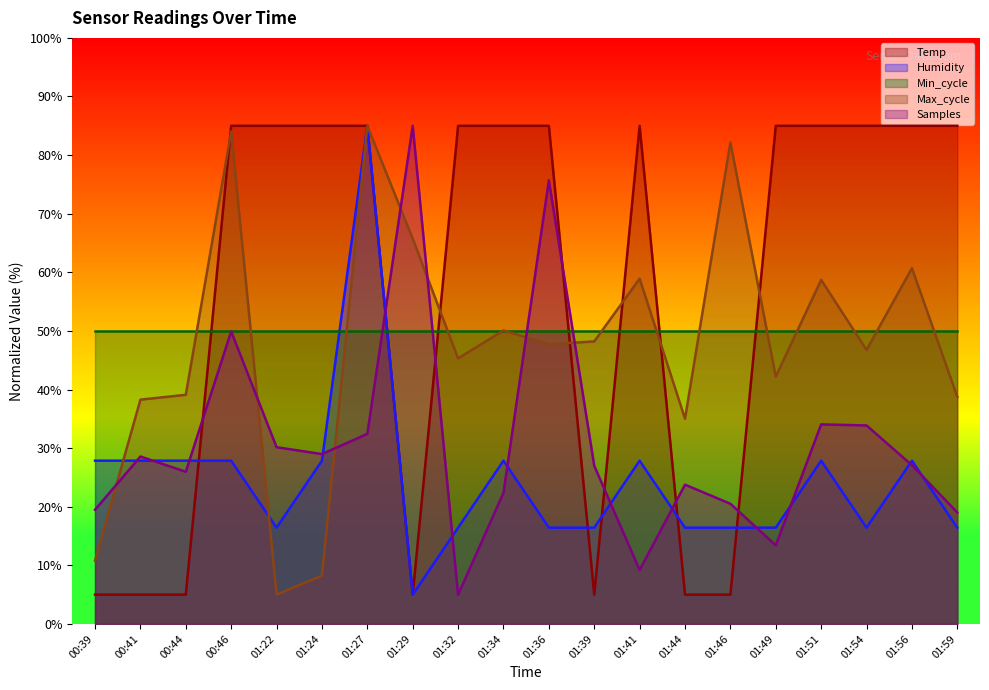

True or false: Humidity has more than 2 points higher than both neighbors.

True